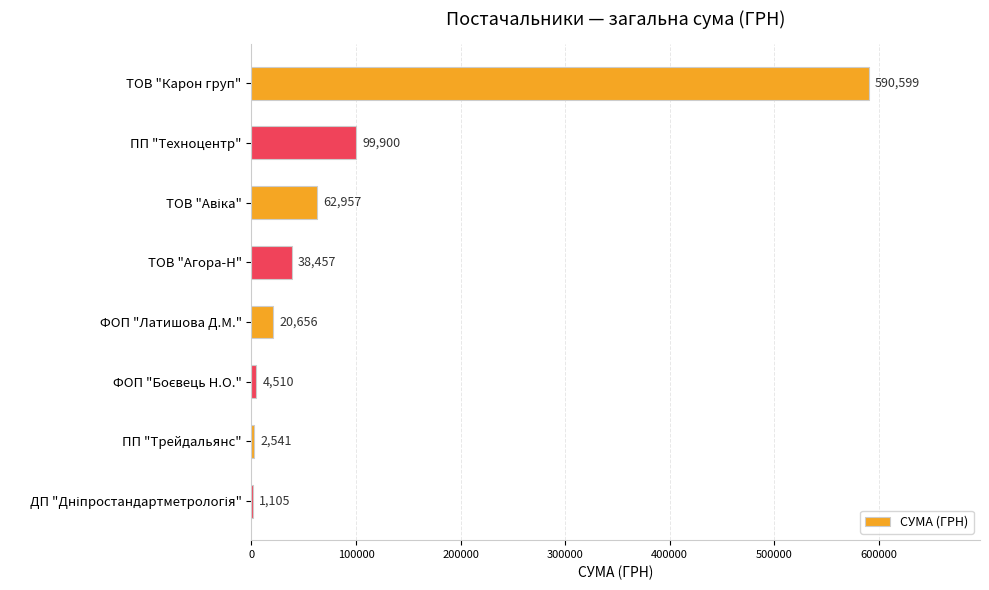

What is the sum of the values at ПП "Техноцентр" and ФОП "Латишова Д.М."?

120556.0